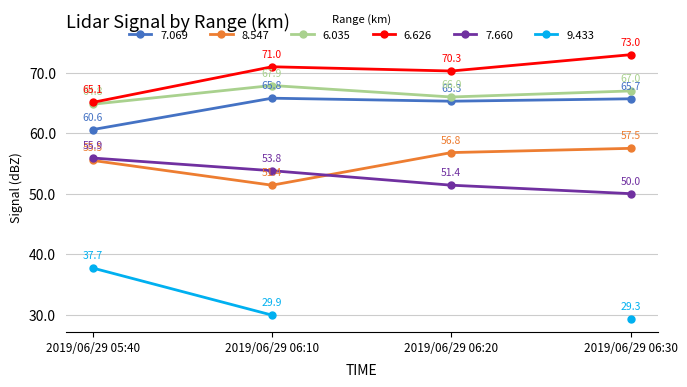

True or false: 7.660 and 6.626 intersect in this chart.

False